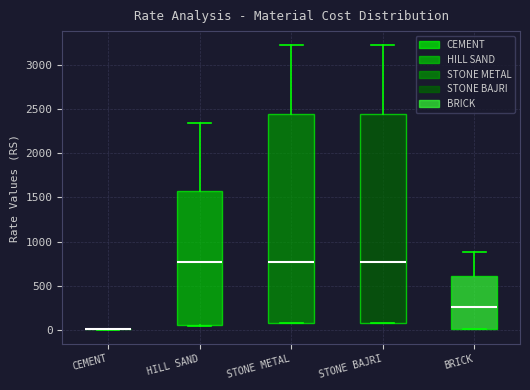

Reading left to right, transcribe this box plot: for each box, give where its median line is, the range the box spans, and where its two whiskers end, as read against the y-axis. The values are not printed on the chart, so give them approximately, as read against the axis.

CEMENT: box collapsed to a line at 0, whiskers 0 to 0
HILL SAND: median 750, box 50 to 1550, whiskers 50 to 2350
STONE METAL: median 750, box 100 to 2450, whiskers 100 to 3200
STONE BAJRI: median 750, box 100 to 2450, whiskers 100 to 3200
BRICK: median 250, box 0 to 600, whiskers 0 to 900